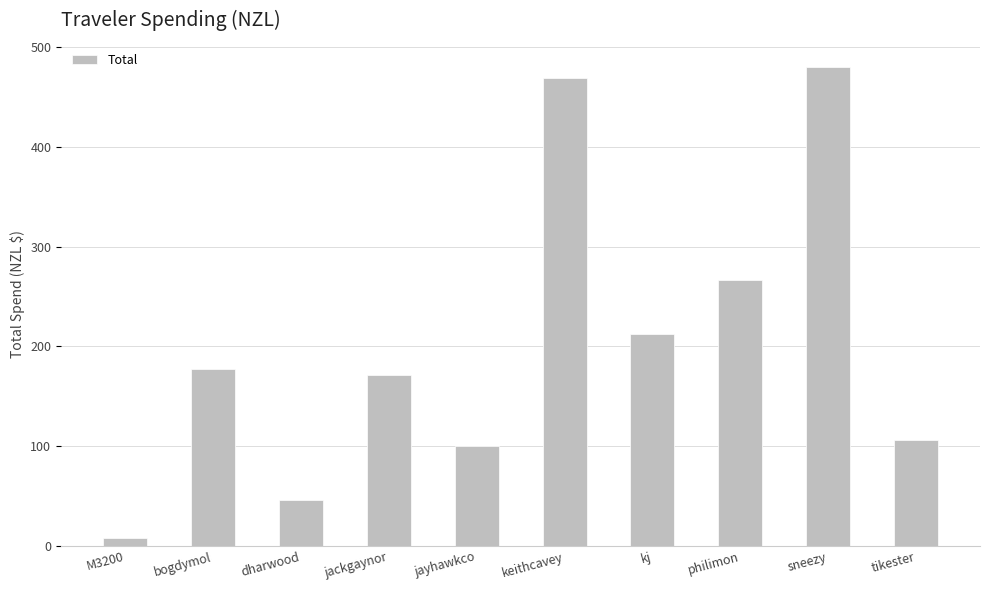

Is it true that the value at jayhawkco is 140.1?

False